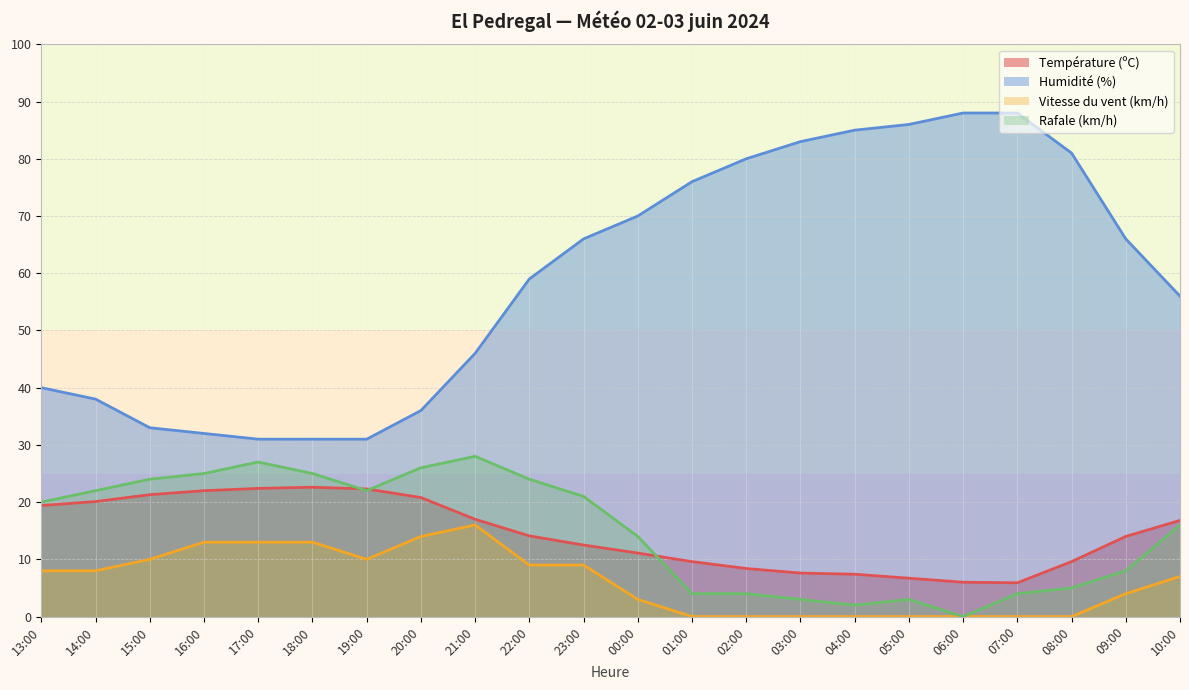

Reading left to right, extract all data points from this chart.

Température (ºC): 13:00=19.4	14:00=20.1	15:00=21.3	16:00=22.0	17:00=22.4	18:00=22.6	19:00=22.3	20:00=20.8	21:00=17.0	22:00=14.1	23:00=12.5	00:00=11.1	01:00=9.6	02:00=8.4	03:00=7.6	04:00=7.4	05:00=6.7	06:00=6.0	07:00=5.9	08:00=9.6	09:00=14.0	10:00=16.8
Humidité (%): 13:00=40.0	14:00=38.0	15:00=33.0	16:00=32.0	17:00=31.0	18:00=31.0	19:00=31.0	20:00=36.0	21:00=46.0	22:00=59.0	23:00=66.0	00:00=70.0	01:00=76.0	02:00=80.0	03:00=83.0	04:00=85.0	05:00=86.0	06:00=88.0	07:00=88.0	08:00=81.0	09:00=66.0	10:00=56.0
Vitesse du vent (km/h): 13:00=8.0	14:00=8.0	15:00=10.0	16:00=13.0	17:00=13.0	18:00=13.0	19:00=10.0	20:00=14.0	21:00=16.0	22:00=9.0	23:00=9.0	00:00=3.0	01:00=0.0	02:00=0.0	03:00=0.0	04:00=0.0	05:00=0.0	06:00=0.0	07:00=0.0	08:00=0.0	09:00=4.0	10:00=7.0
Rafale (km/h): 13:00=20.0	14:00=22.0	15:00=24.0	16:00=25.0	17:00=27.0	18:00=25.0	19:00=22.0	20:00=26.0	21:00=28.0	22:00=24.0	23:00=21.0	00:00=14.0	01:00=4.0	02:00=4.0	03:00=3.0	04:00=2.0	05:00=3.0	06:00=0.0	07:00=4.0	08:00=5.0	09:00=8.0	10:00=16.0